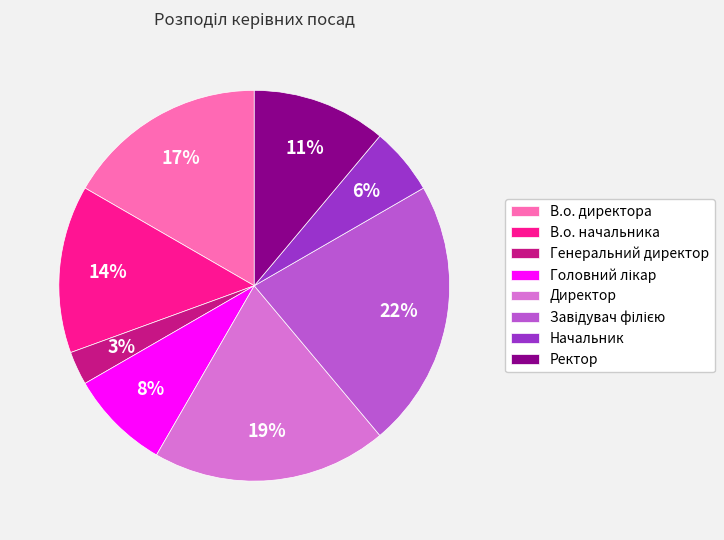

Does any single category account for the majority?

No